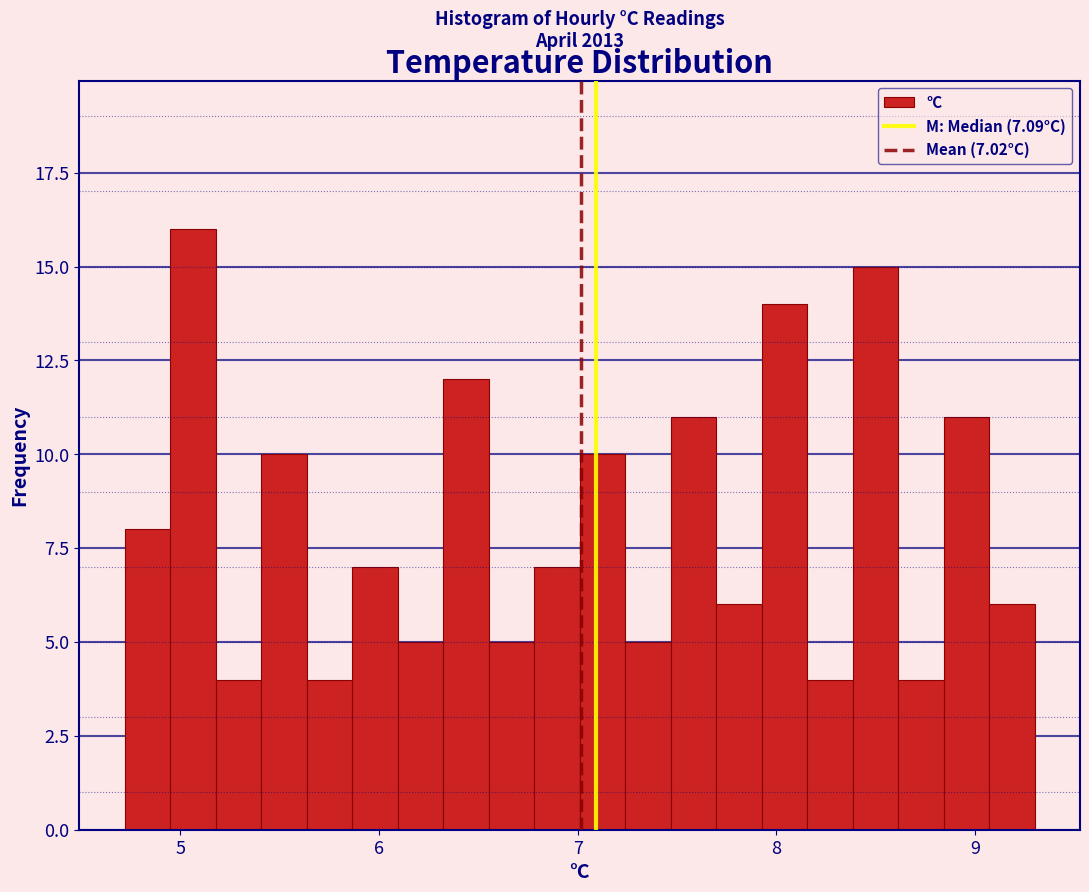

Around what value on the x-axis is the tallest bar? Give the approximate position of its centre, as read against the axis.

5.1